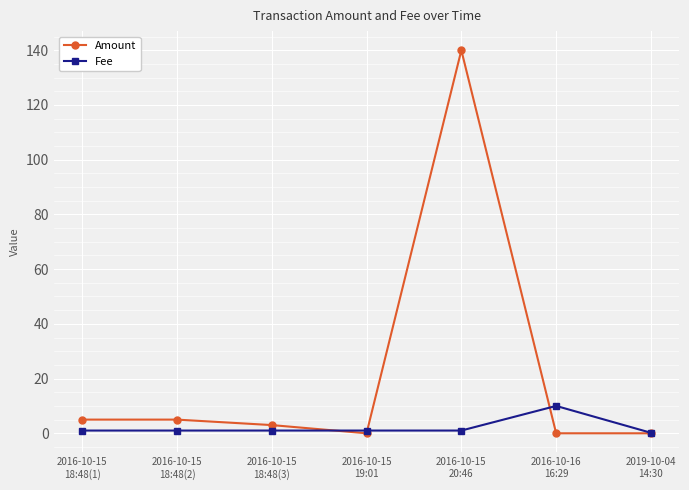

Rank the series at 2016-10-15
20:46 from lowest to highest value.

Fee, Amount